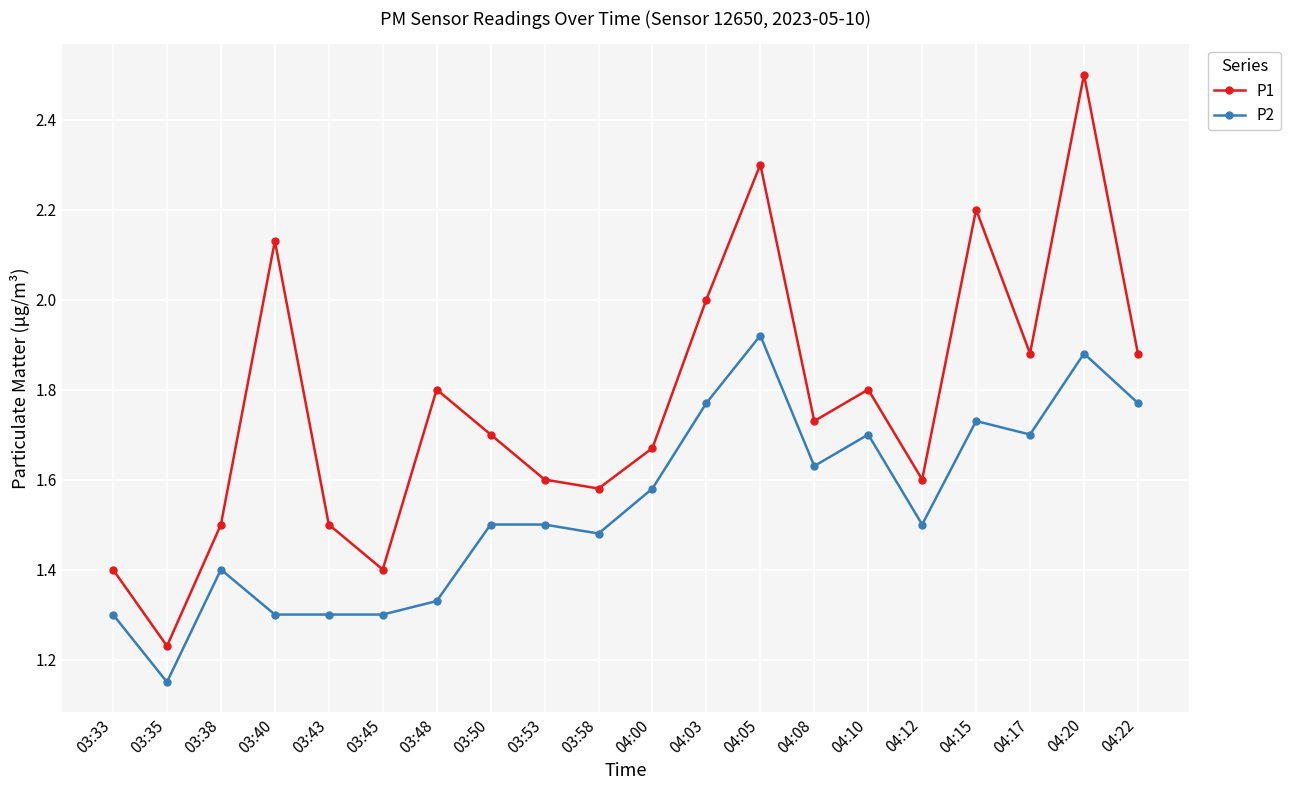

How many lines are shown in the chart?

2